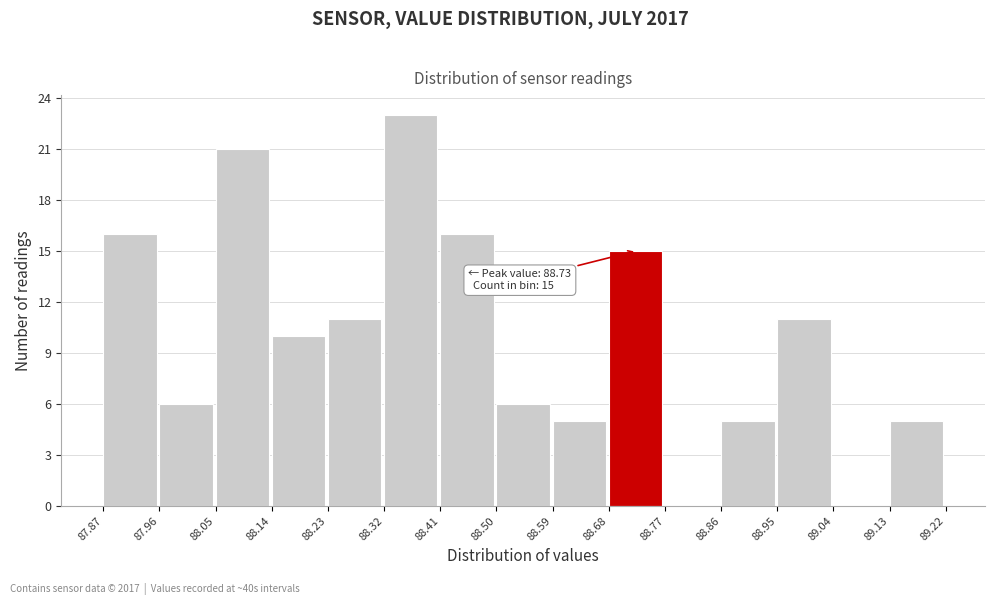

Over which range of the x-axis is the bar tallest?

88.32 to 88.41